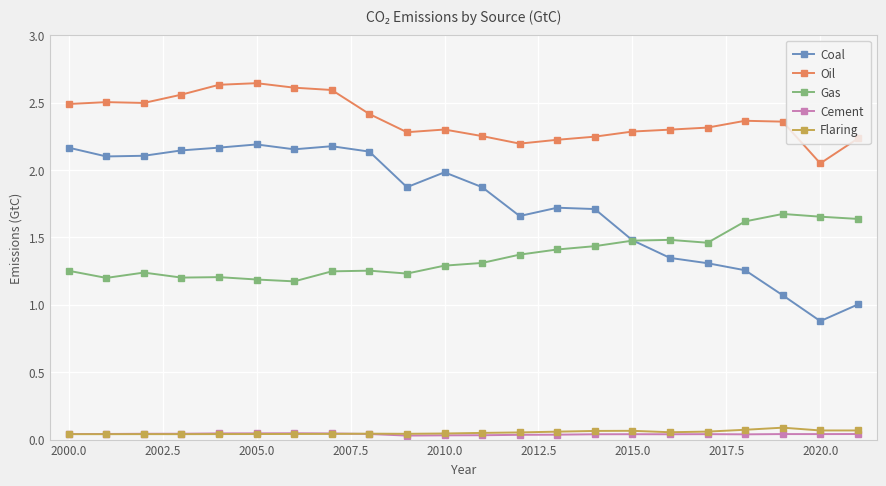

True or false: Flaring and Gas intersect in this chart.

False